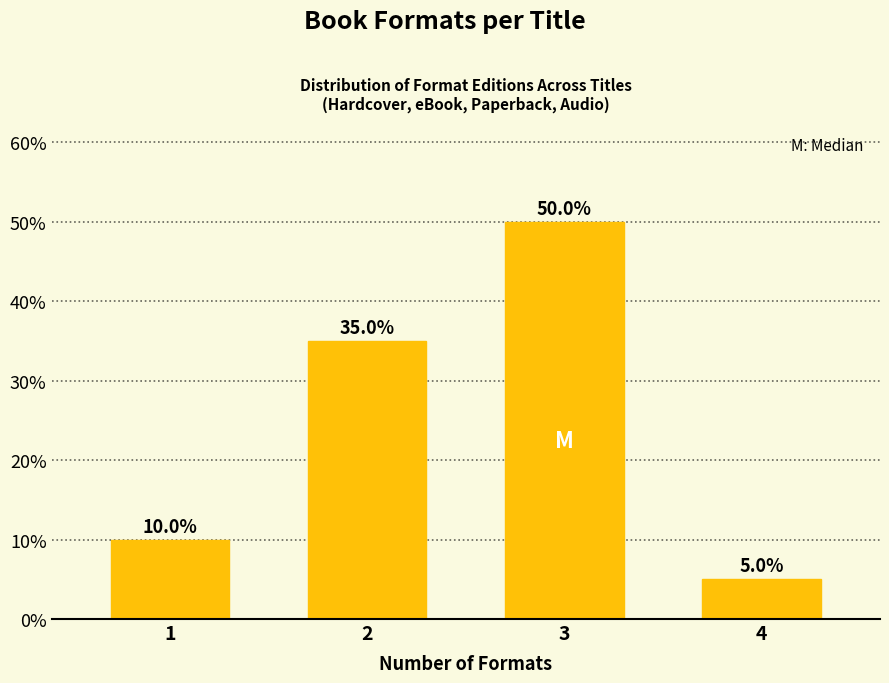

Reading right to left, what are all the values shown in this chart?

4=5	3=50	2=35	1=10